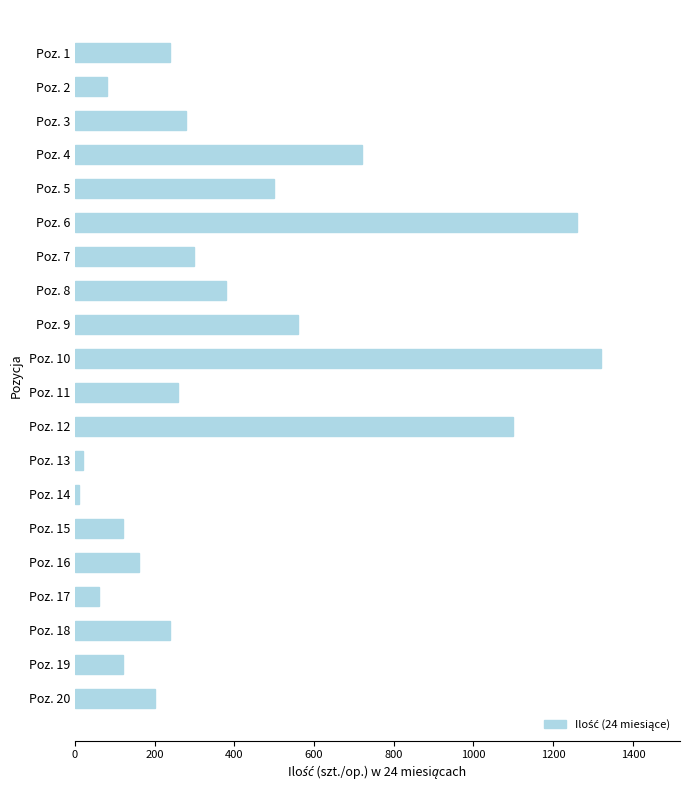

What is the change in value from Poz. 2 to Poz. 8?

+300